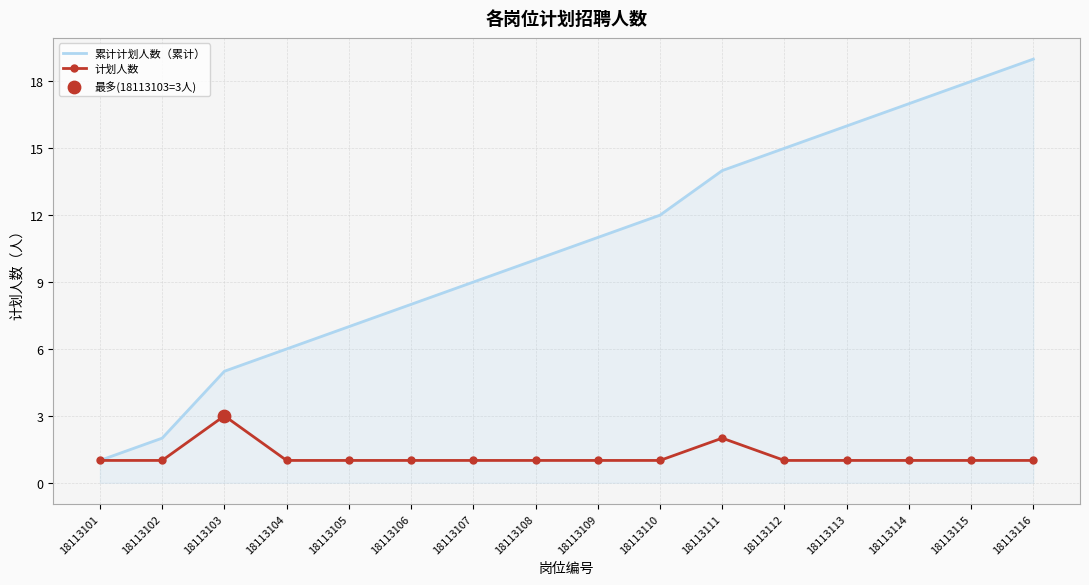

Which series has the largest total across all categories?

累计计划人数（累计）